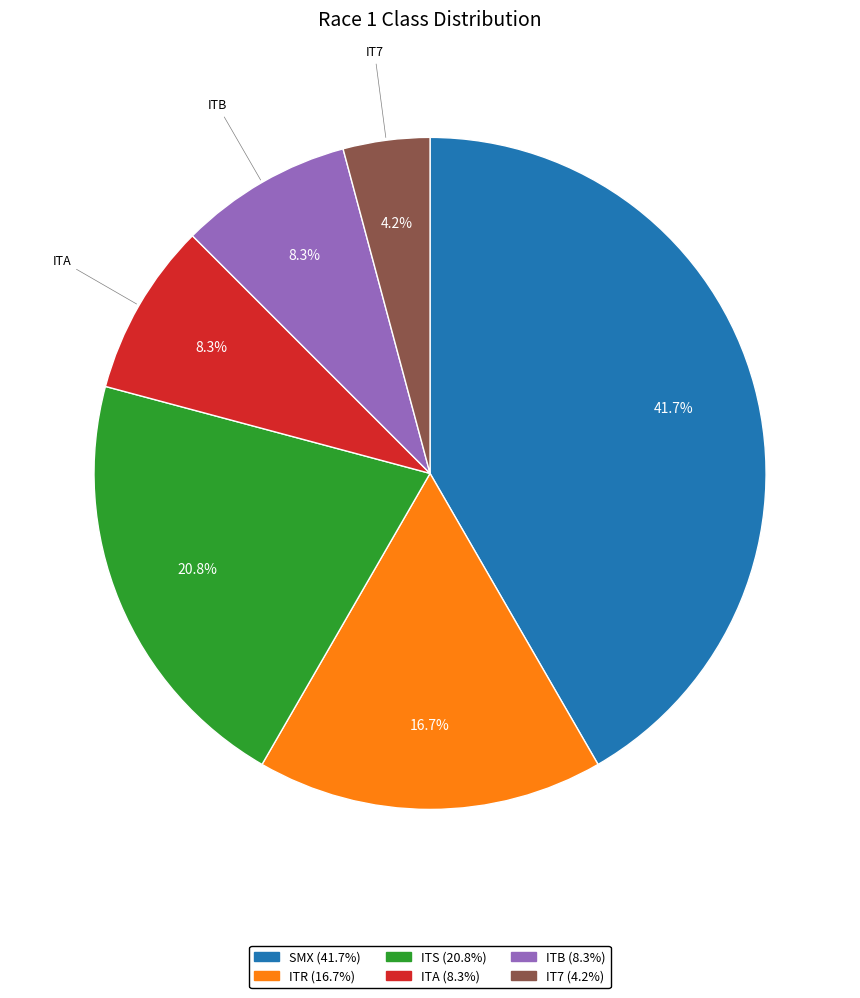

How many segments does this pie chart have?

6